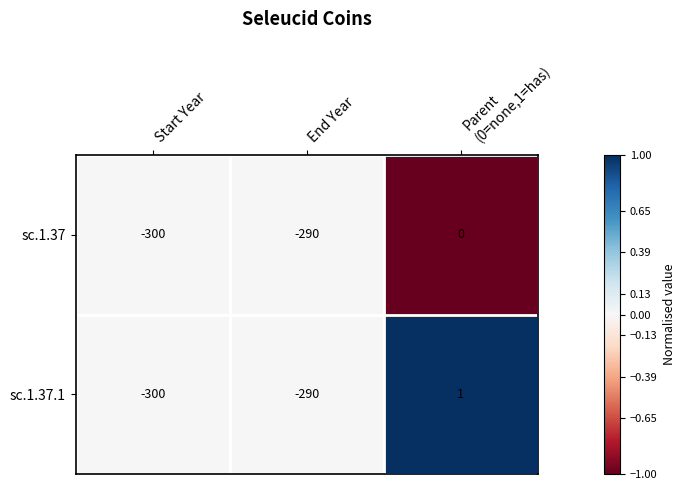

Is it true that sc.1.37 equals -300 at Start Year?

True